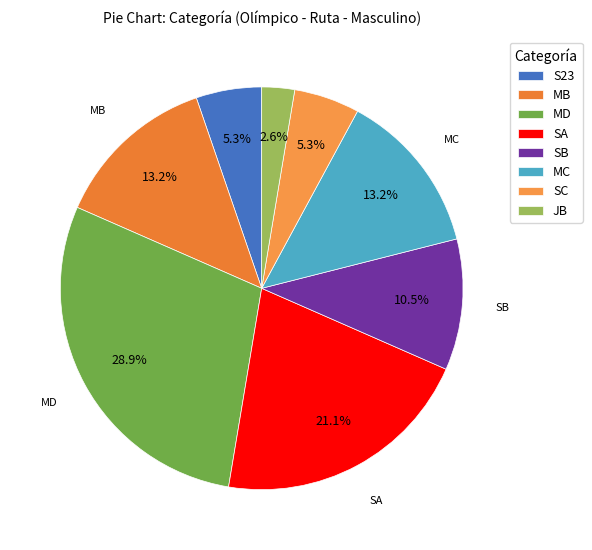

Count the number of slices in the pie.

8